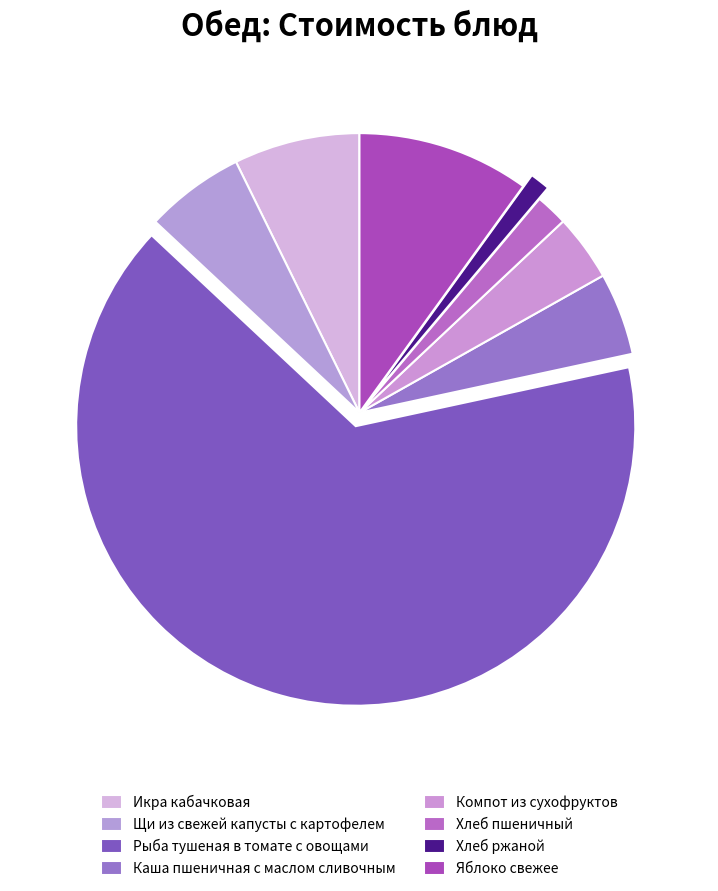

What percentage is the Щи из свежей капусты с картофелем slice, to the nearest percent?

6%